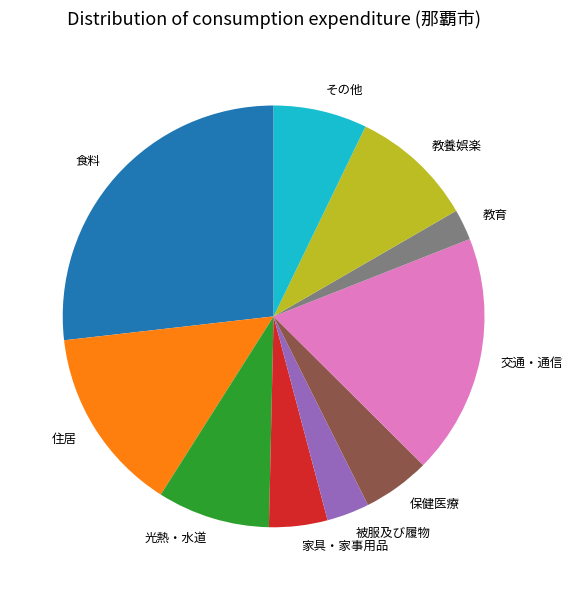

Approximately how many times larger is the value at 光熱・水道 compared to 家具・家事用品?

1.9